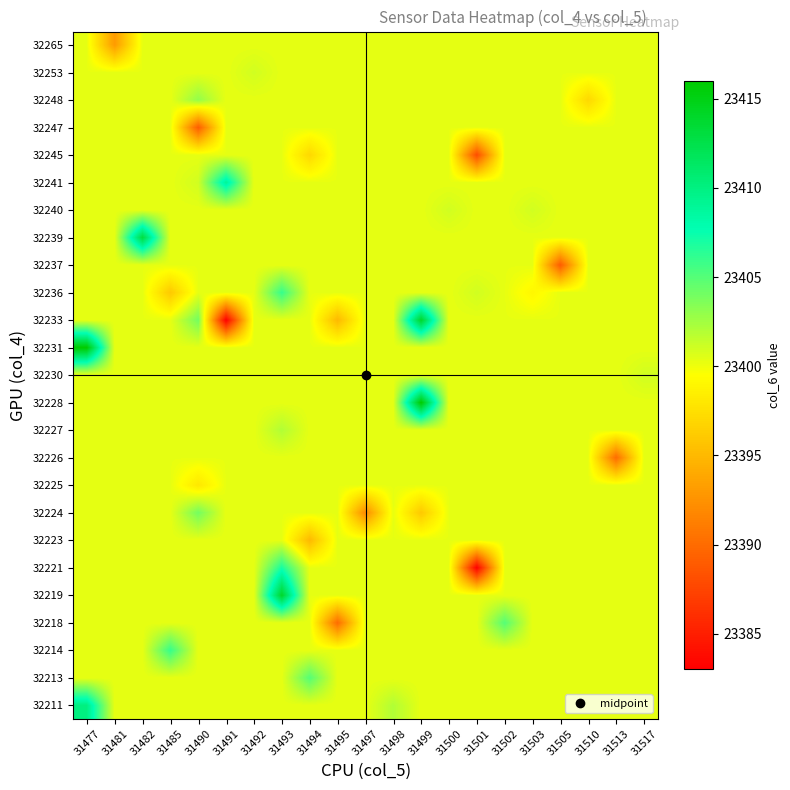

Reading left to right, transcribe all the data shown in this chart.

32211: 31477=23410.0	31481=23400.3	31482=23400.3	31485=23400.3	31490=23400.3	31491=23400.3	31492=23400.3	31493=23400.3	31494=23400.3	31495=23400.3	31497=23400.3	31498=23402.0	31499=23400.3	31500=23400.3	31501=23400.3	31502=23400.3	31503=23400.3	31505=23400.3	31510=23400.3	31513=23400.3	31517=23400.3
32213: 31477=23400.3	31481=23400.3	31482=23400.3	31485=23400.3	31490=23400.3	31491=23400.3	31492=23400.3	31493=23400.3	31494=23405.0	31495=23400.3	31497=23400.3	31498=23400.3	31499=23400.3	31500=23400.3	31501=23400.3	31502=23400.3	31503=23400.3	31505=23400.3	31510=23400.3	31513=23400.3	31517=23400.3
32214: 31477=23400.3	31481=23400.3	31482=23400.3	31485=23406.0	31490=23400.3	31491=23400.3	31492=23400.3	31493=23400.3	31494=23400.3	31495=23400.3	31497=23400.3	31498=23400.3	31499=23400.3	31500=23400.3	31501=23400.3	31502=23400.3	31503=23400.3	31505=23400.3	31510=23400.3	31513=23400.3	31517=23400.3
32218: 31477=23400.3	31481=23400.3	31482=23400.3	31485=23400.3	31490=23400.3	31491=23400.3	31492=23400.3	31493=23400.3	31494=23400.3	31495=23390.0	31497=23400.3	31498=23400.3	31499=23400.3	31500=23400.3	31501=23400.3	31502=23405.0	31503=23400.3	31505=23400.3	31510=23400.3	31513=23400.3	31517=23400.3
32219: 31477=23400.3	31481=23400.3	31482=23400.3	31485=23400.3	31490=23400.3	31491=23400.3	31492=23400.3	31493=23414.0	31494=23400.3	31495=23400.3	31497=23400.3	31498=23400.3	31499=23400.3	31500=23400.3	31501=23400.3	31502=23400.3	31503=23400.3	31505=23400.3	31510=23400.3	31513=23400.3	31517=23400.3
32221: 31477=23400.3	31481=23400.3	31482=23400.3	31485=23400.3	31490=23400.3	31491=23400.3	31492=23400.3	31493=23407.0	31494=23400.3	31495=23400.3	31497=23400.3	31498=23400.3	31499=23400.3	31500=23400.3	31501=23383.0	31502=23400.3	31503=23400.3	31505=23400.3	31510=23400.3	31513=23400.3	31517=23400.3
32223: 31477=23400.3	31481=23400.3	31482=23400.3	31485=23400.3	31490=23400.3	31491=23400.3	31492=23400.3	31493=23400.3	31494=23395.0	31495=23400.3	31497=23400.3	31498=23400.3	31499=23400.3	31500=23400.3	31501=23400.3	31502=23400.3	31503=23400.3	31505=23400.3	31510=23400.3	31513=23400.3	31517=23400.3
32224: 31477=23400.3	31481=23400.3	31482=23400.3	31485=23400.3	31490=23404.0	31491=23400.3	31492=23400.3	31493=23400.3	31494=23400.3	31495=23400.3	31497=23392.0	31498=23400.3	31499=23396.0	31500=23400.3	31501=23400.3	31502=23400.3	31503=23400.3	31505=23400.3	31510=23400.3	31513=23400.3	31517=23400.3
32225: 31477=23400.3	31481=23400.3	31482=23400.3	31485=23400.3	31490=23398.0	31491=23400.3	31492=23400.3	31493=23400.3	31494=23400.3	31495=23400.3	31497=23400.3	31498=23400.3	31499=23400.3	31500=23400.3	31501=23400.3	31502=23400.3	31503=23400.3	31505=23400.3	31510=23400.3	31513=23400.3	31517=23400.3
32226: 31477=23400.3	31481=23400.3	31482=23400.3	31485=23400.3	31490=23400.3	31491=23400.3	31492=23400.3	31493=23400.3	31494=23400.3	31495=23400.3	31497=23400.3	31498=23400.3	31499=23400.3	31500=23400.3	31501=23400.3	31502=23400.3	31503=23400.3	31505=23400.3	31510=23400.3	31513=23390.0	31517=23400.3
32227: 31477=23400.3	31481=23400.3	31482=23400.3	31485=23400.3	31490=23400.3	31491=23400.3	31492=23400.3	31493=23402.0	31494=23400.3	31495=23400.3	31497=23400.3	31498=23400.3	31499=23400.3	31500=23400.3	31501=23400.3	31502=23400.3	31503=23400.3	31505=23400.3	31510=23400.3	31513=23400.3	31517=23400.3
32228: 31477=23400.3	31481=23400.3	31482=23400.3	31485=23400.3	31490=23400.3	31491=23400.3	31492=23400.3	31493=23400.3	31494=23400.3	31495=23400.3	31497=23400.3	31498=23400.3	31499=23416.0	31500=23400.3	31501=23400.3	31502=23400.3	31503=23400.3	31505=23400.3	31510=23400.3	31513=23400.3	31517=23400.3
32230: 31477=23400.3	31481=23400.3	31482=23400.3	31485=23400.3	31490=23400.3	31491=23400.3	31492=23400.3	31493=23400.3	31494=23400.3	31495=23400.3	31497=23400.3	31498=23400.3	31499=23400.3	31500=23400.3	31501=23400.3	31502=23400.3	31503=23400.3	31505=23400.3	31510=23400.3	31513=23400.3	31517=23401.0
32231: 31477=23416.0	31481=23400.3	31482=23400.3	31485=23400.3	31490=23400.3	31491=23400.3	31492=23400.3	31493=23400.3	31494=23400.3	31495=23400.3	31497=23400.3	31498=23400.3	31499=23400.3	31500=23400.3	31501=23400.3	31502=23400.3	31503=23400.3	31505=23400.3	31510=23400.3	31513=23400.3	31517=23400.3
32233: 31477=23400.3	31481=23400.3	31482=23400.3	31485=23400.3	31490=23404.0	31491=23383.0	31492=23400.3	31493=23400.3	31494=23400.3	31495=23395.0	31497=23400.3	31498=23400.3	31499=23414.0	31500=23400.3	31501=23400.3	31502=23400.3	31503=23400.3	31505=23400.3	31510=23400.3	31513=23400.3	31517=23400.3
32236: 31477=23400.3	31481=23400.3	31482=23400.3	31485=23396.0	31490=23400.3	31491=23400.3	31492=23400.3	31493=23406.0	31494=23400.3	31495=23400.3	31497=23400.3	31498=23400.3	31499=23400.3	31500=23400.3	31501=23401.0	31502=23400.3	31503=23399.0	31505=23400.3	31510=23400.3	31513=23400.3	31517=23400.3
32237: 31477=23400.3	31481=23400.3	31482=23400.3	31485=23400.3	31490=23400.3	31491=23400.3	31492=23400.3	31493=23400.3	31494=23400.3	31495=23400.3	31497=23400.3	31498=23400.3	31499=23400.3	31500=23400.3	31501=23400.3	31502=23400.3	31503=23400.3	31505=23389.0	31510=23400.3	31513=23400.3	31517=23400.3
32239: 31477=23400.3	31481=23400.3	31482=23413.0	31485=23400.3	31490=23400.3	31491=23400.3	31492=23400.3	31493=23400.3	31494=23400.3	31495=23400.3	31497=23400.3	31498=23400.3	31499=23400.3	31500=23400.3	31501=23400.3	31502=23400.3	31503=23400.3	31505=23400.3	31510=23400.3	31513=23400.3	31517=23400.3
32240: 31477=23400.3	31481=23400.3	31482=23400.3	31485=23400.3	31490=23400.3	31491=23400.3	31492=23400.3	31493=23400.3	31494=23400.3	31495=23400.3	31497=23400.3	31498=23400.3	31499=23400.3	31500=23401.0	31501=23400.3	31502=23400.3	31503=23401.0	31505=23400.3	31510=23400.3	31513=23400.3	31517=23400.3
32241: 31477=23400.3	31481=23400.3	31482=23400.3	31485=23400.3	31490=23401.0	31491=23409.0	31492=23400.3	31493=23400.3	31494=23400.3	31495=23400.3	31497=23400.3	31498=23400.3	31499=23400.3	31500=23400.3	31501=23400.3	31502=23400.3	31503=23400.3	31505=23400.3	31510=23400.3	31513=23400.3	31517=23400.3
32245: 31477=23400.3	31481=23400.3	31482=23400.3	31485=23400.3	31490=23400.3	31491=23400.3	31492=23400.3	31493=23400.3	31494=23397.0	31495=23400.3	31497=23400.3	31498=23400.3	31499=23400.3	31500=23400.3	31501=23388.0	31502=23400.3	31503=23400.3	31505=23400.3	31510=23400.3	31513=23400.3	31517=23400.3
32247: 31477=23400.3	31481=23400.3	31482=23400.3	31485=23400.3	31490=23389.0	31491=23400.3	31492=23400.3	31493=23400.3	31494=23400.3	31495=23400.3	31497=23400.3	31498=23400.3	31499=23400.3	31500=23400.3	31501=23400.3	31502=23400.3	31503=23400.3	31505=23400.3	31510=23400.3	31513=23400.3	31517=23400.3
32248: 31477=23400.3	31481=23400.3	31482=23400.3	31485=23400.3	31490=23403.0	31491=23400.3	31492=23400.3	31493=23400.3	31494=23400.3	31495=23400.3	31497=23400.3	31498=23400.3	31499=23400.3	31500=23400.3	31501=23400.3	31502=23400.3	31503=23400.3	31505=23400.3	31510=23397.0	31513=23400.3	31517=23400.3
32253: 31477=23400.3	31481=23400.3	31482=23400.3	31485=23400.3	31490=23400.3	31491=23400.3	31492=23401.0	31493=23400.3	31494=23400.3	31495=23400.3	31497=23400.3	31498=23400.3	31499=23400.3	31500=23400.3	31501=23400.3	31502=23400.3	31503=23400.3	31505=23400.3	31510=23400.3	31513=23400.3	31517=23400.3
32265: 31477=23400.3	31481=23393.0	31482=23400.3	31485=23400.3	31490=23400.3	31491=23400.3	31492=23400.3	31493=23400.3	31494=23400.3	31495=23400.3	31497=23400.3	31498=23400.3	31499=23400.3	31500=23400.3	31501=23400.3	31502=23400.3	31503=23400.3	31505=23400.3	31510=23400.3	31513=23400.3	31517=23400.3